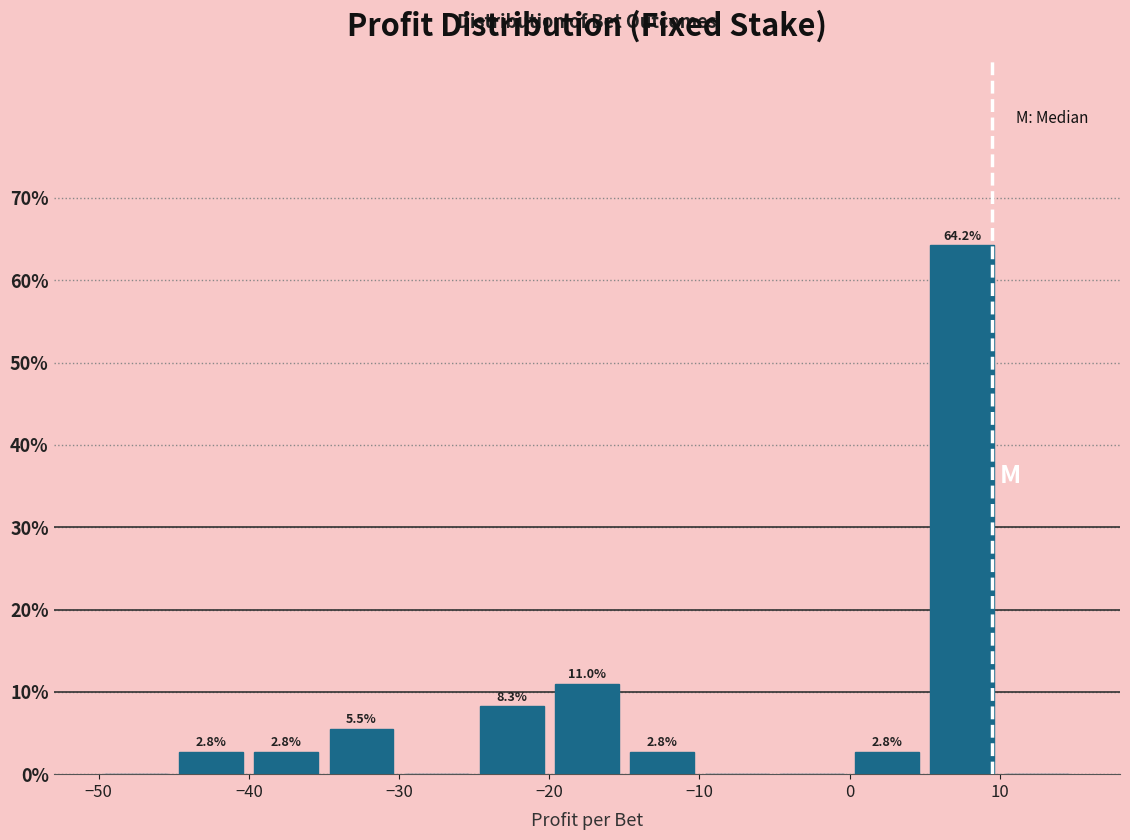

Over which range of the x-axis is the bar tallest?

5 to 10